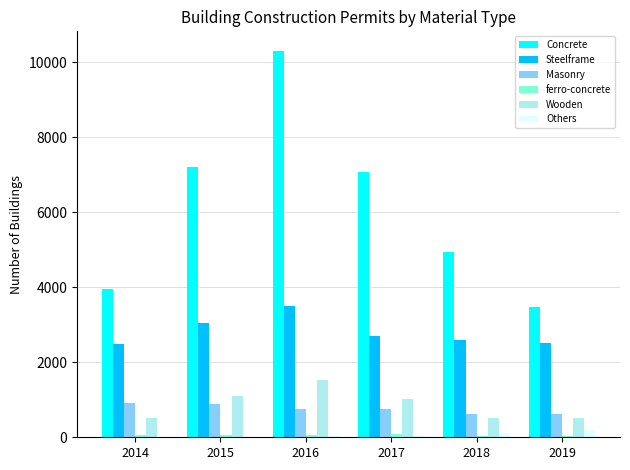

Which series changed the most between 2017 and 2018?

Concrete